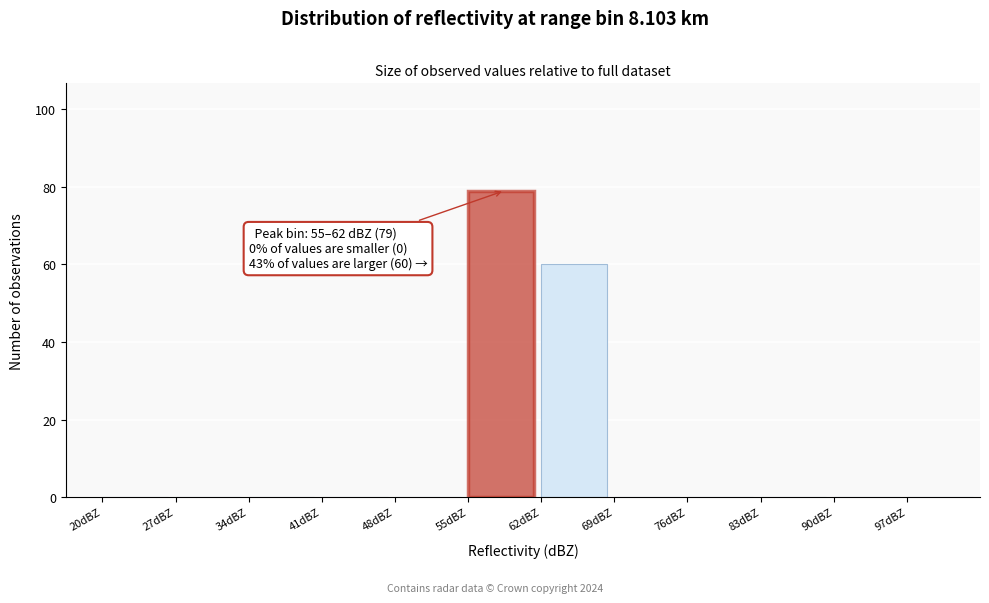

Over which range of the x-axis is the bar tallest?

55 to 62